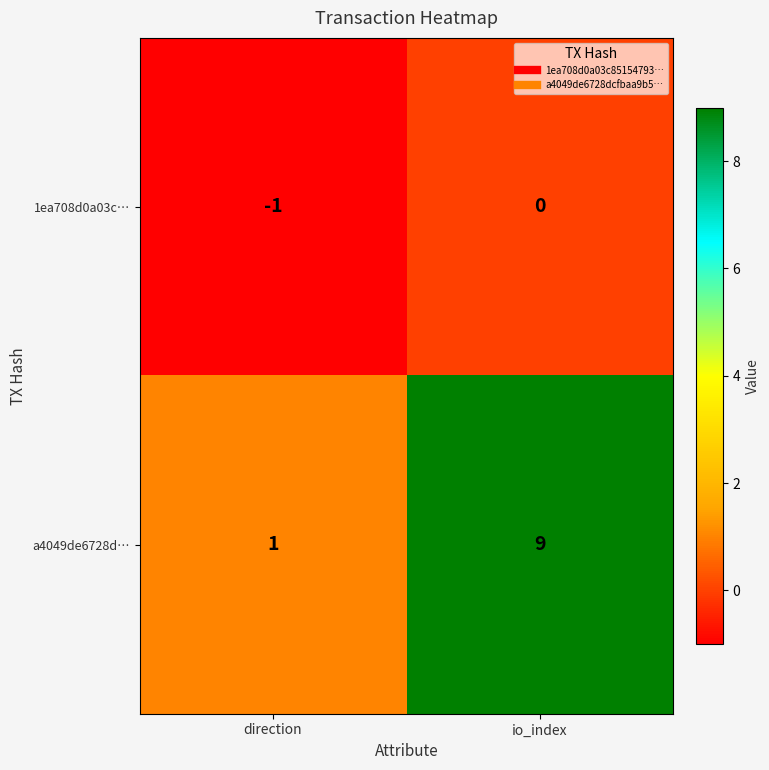

What is the total value across all series at io_index?

9